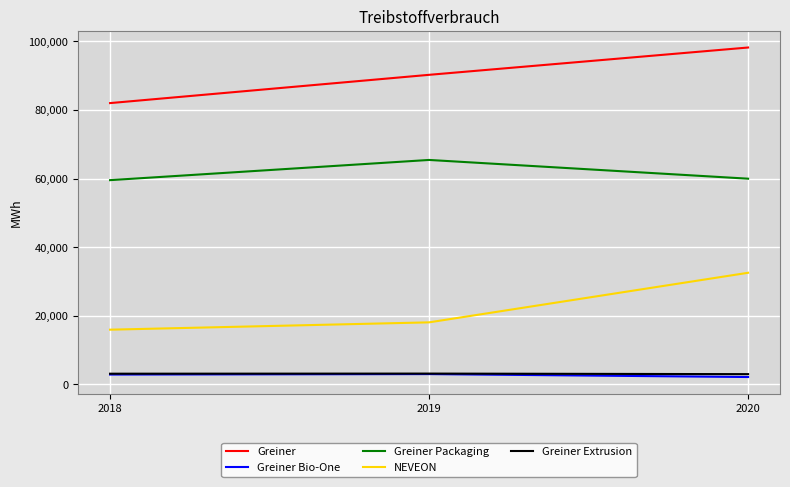

Is the value of Greiner Bio-One at 2020 greater than the value of Greiner Packaging at 2018?

No